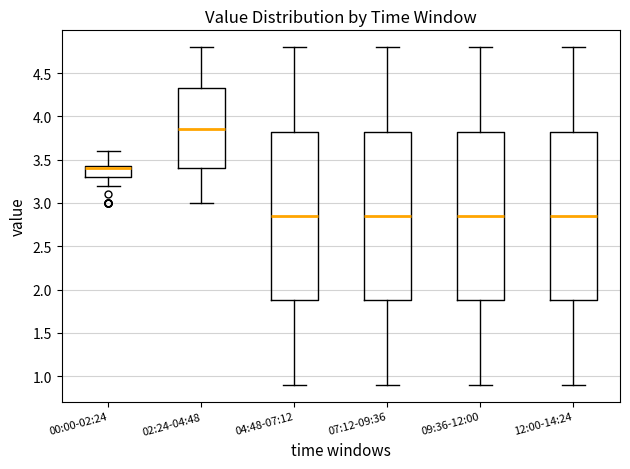

Reading left to right, read every box against the y-axis: the position of its median line, the range the box covers, and the ends of its whiskers. The values are not printed on the chart, so give them approximately, as read against the axis.

00:00-02:24: median 3.40, box 3.30 to 3.45, whiskers 3.20 to 3.60
02:24-04:48: median 3.85, box 3.40 to 4.35, whiskers 3.00 to 4.80
04:48-07:12: median 2.85, box 1.90 to 3.85, whiskers 0.90 to 4.80
07:12-09:36: median 2.85, box 1.90 to 3.85, whiskers 0.90 to 4.80
09:36-12:00: median 2.85, box 1.90 to 3.85, whiskers 0.90 to 4.80
12:00-14:24: median 2.85, box 1.90 to 3.85, whiskers 0.90 to 4.80